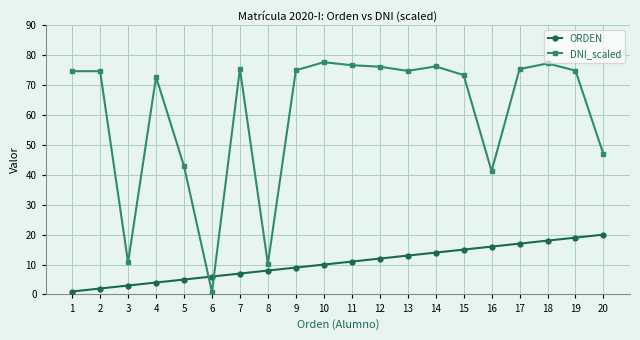

At how many categories does at least one series exceed 70?

14